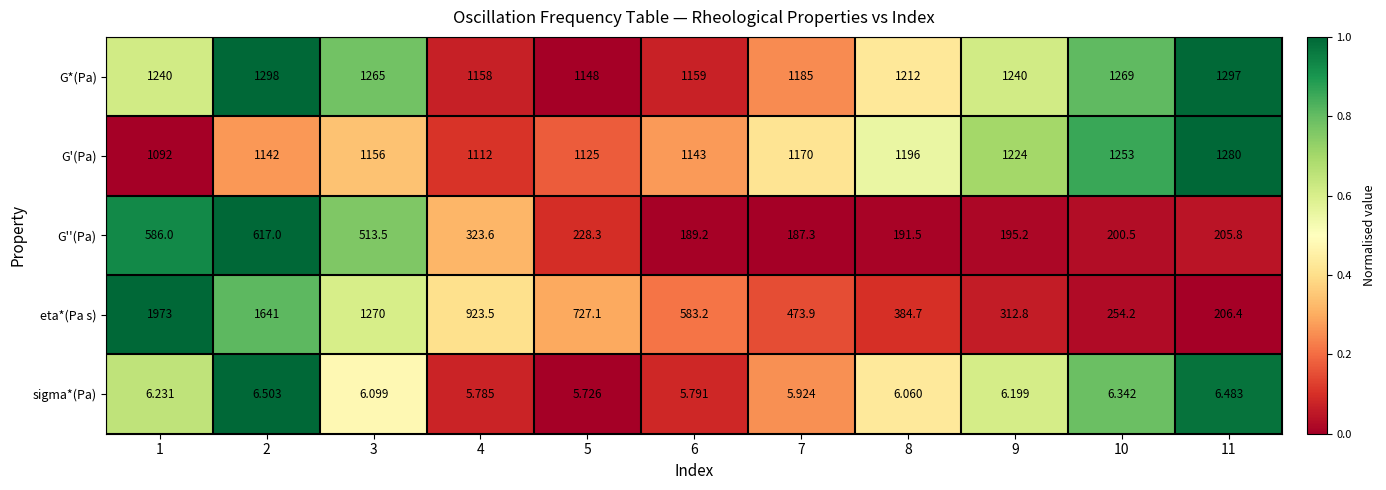

Is the value of G''(Pa) at 1 greater than the value of eta*(Pa s) at 11?

Yes